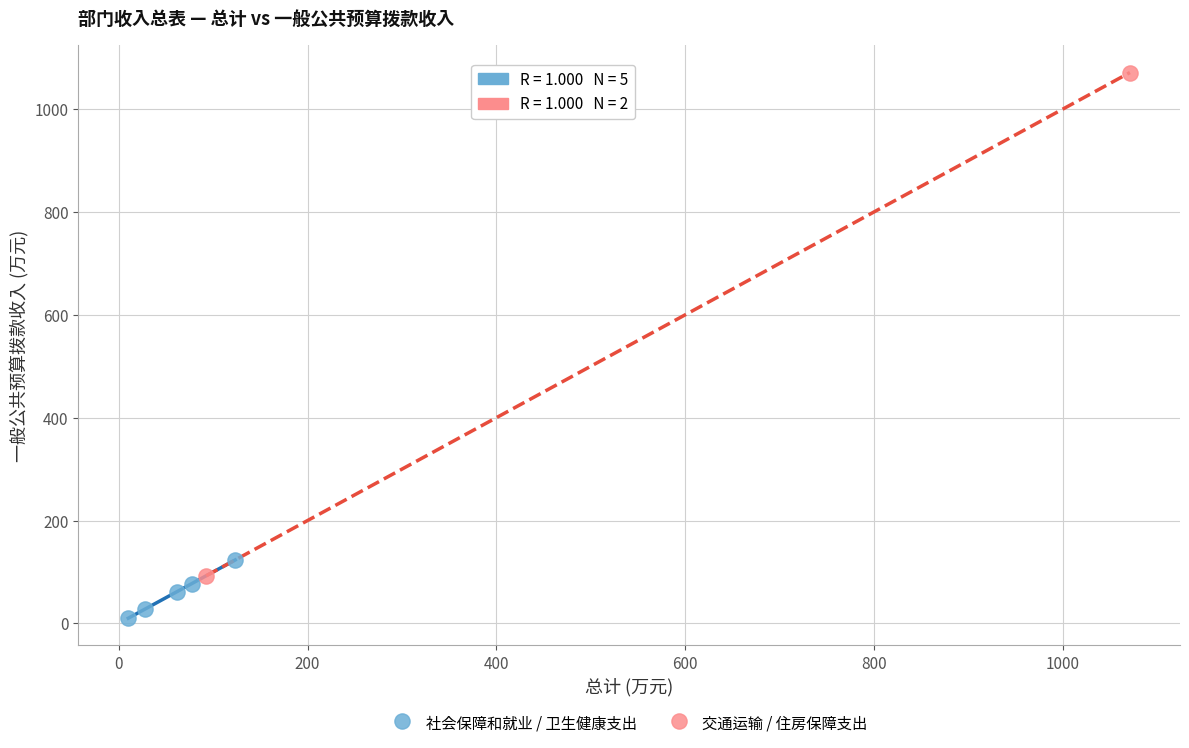

Which series has the widest spread of Y values?

交通运输 / 住房保障支出